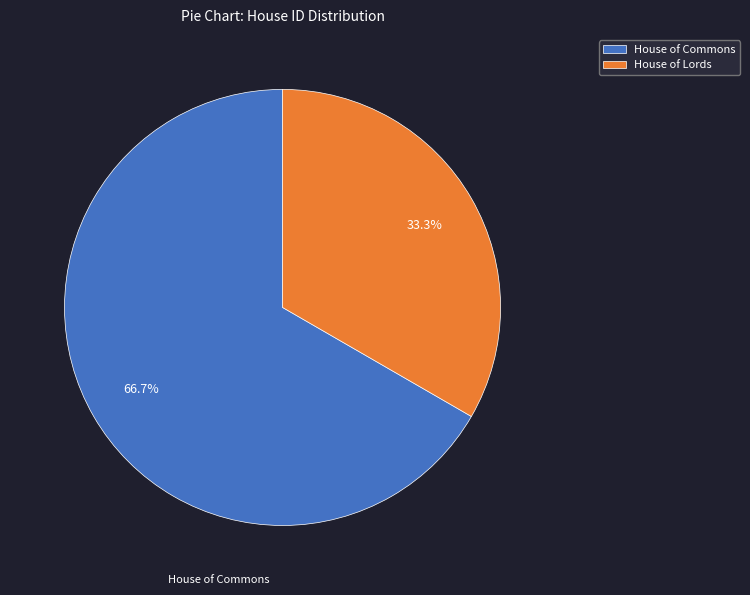

Rank the categories by value from highest to lowest.

House of Commons, House of Lords